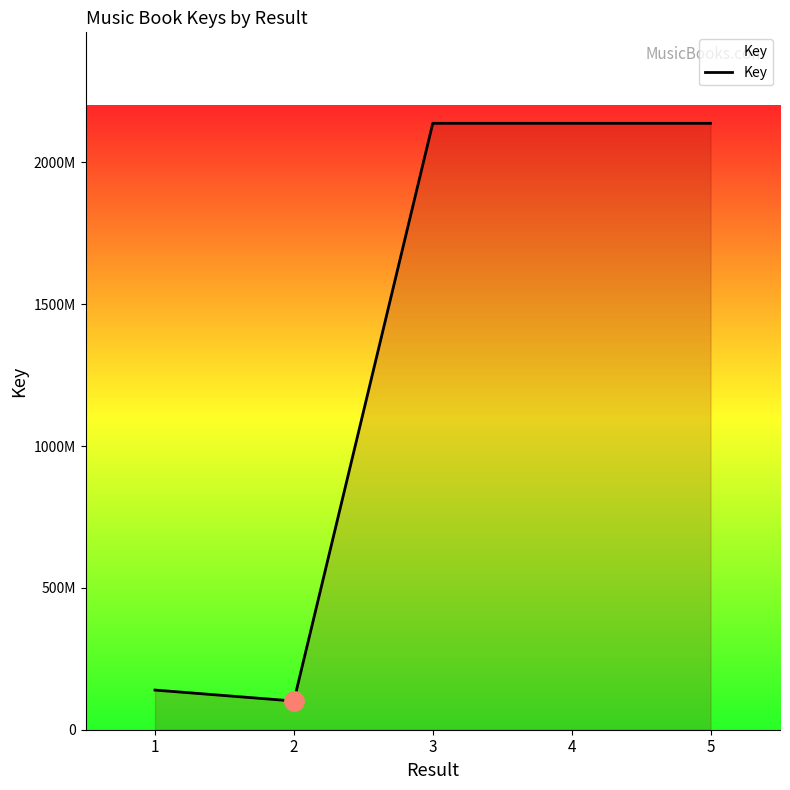

Rank the categories by value from highest to lowest.

3, 4, 5, 1, 2